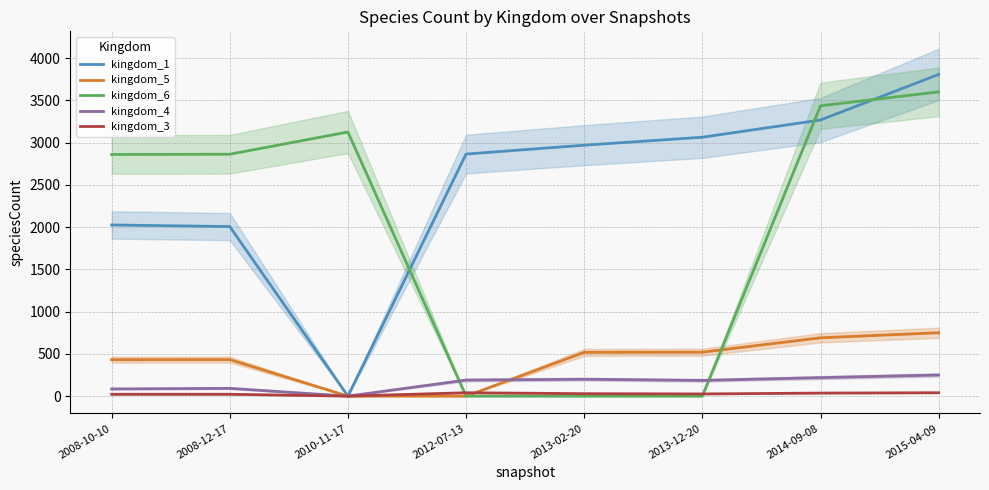

The kingdom_4 series shows 92 at 2008-12-17. True or false?

True